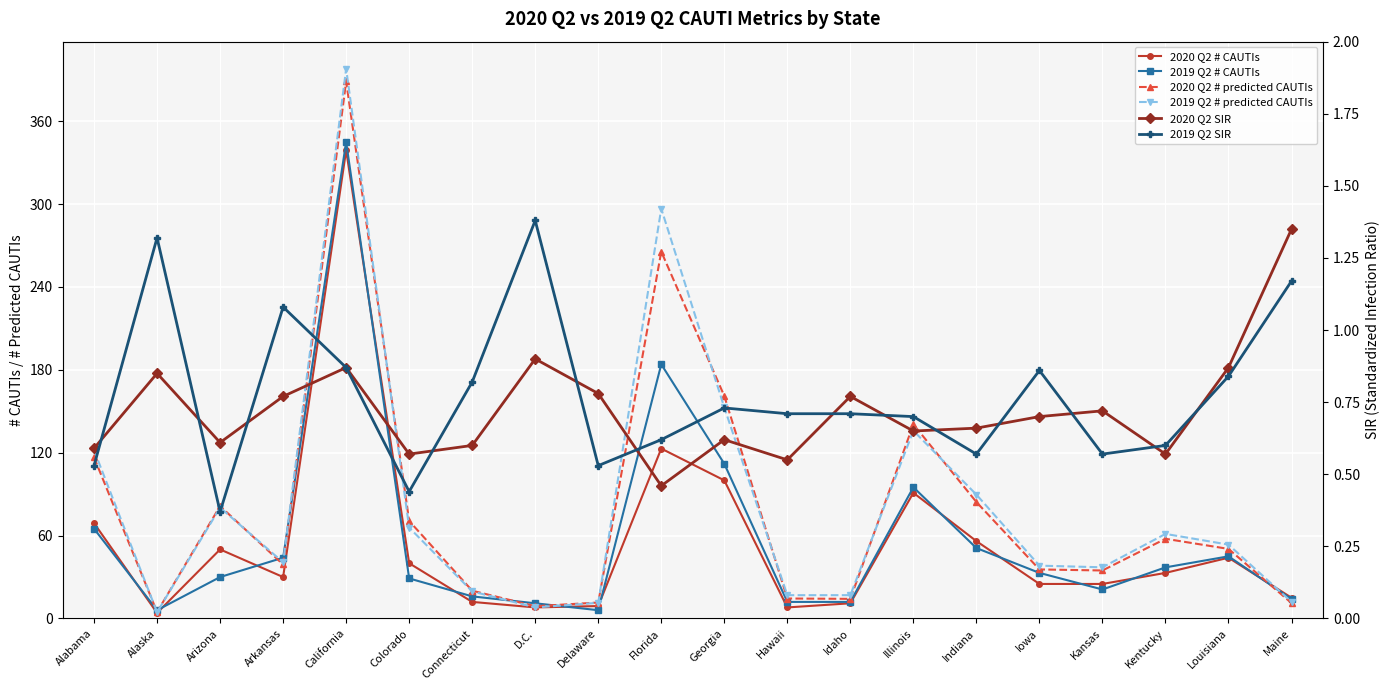

At which label does 2020 Q2 # CAUTIs first exceed 33?

Alabama